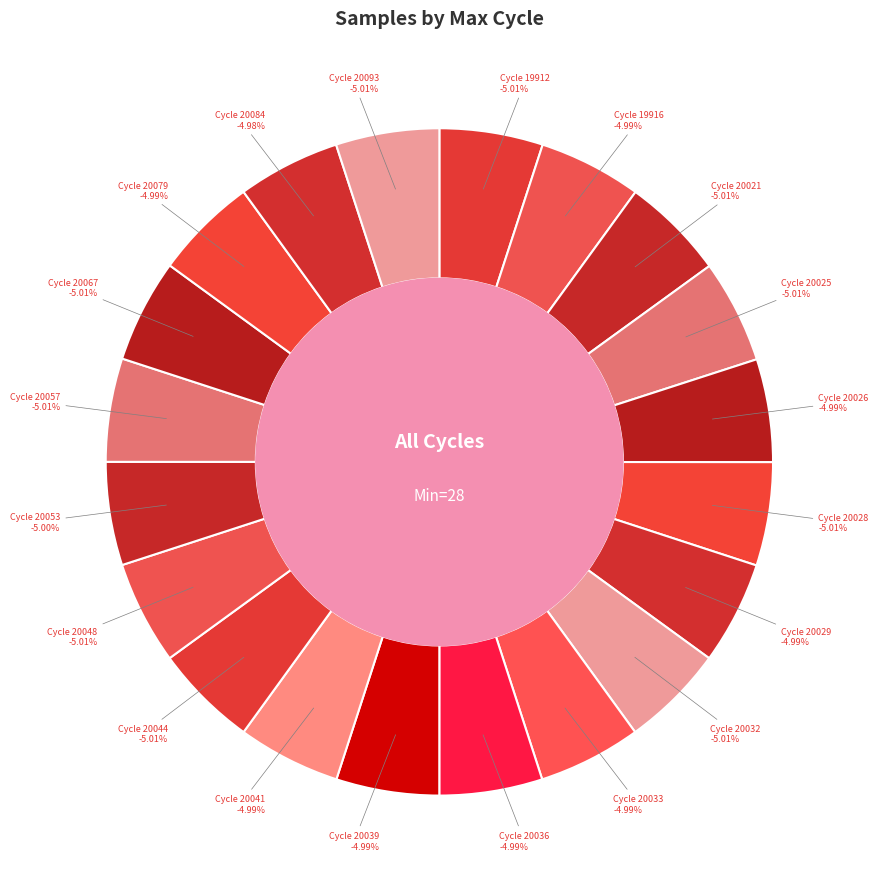

What is the smallest slice in the pie chart?

20084